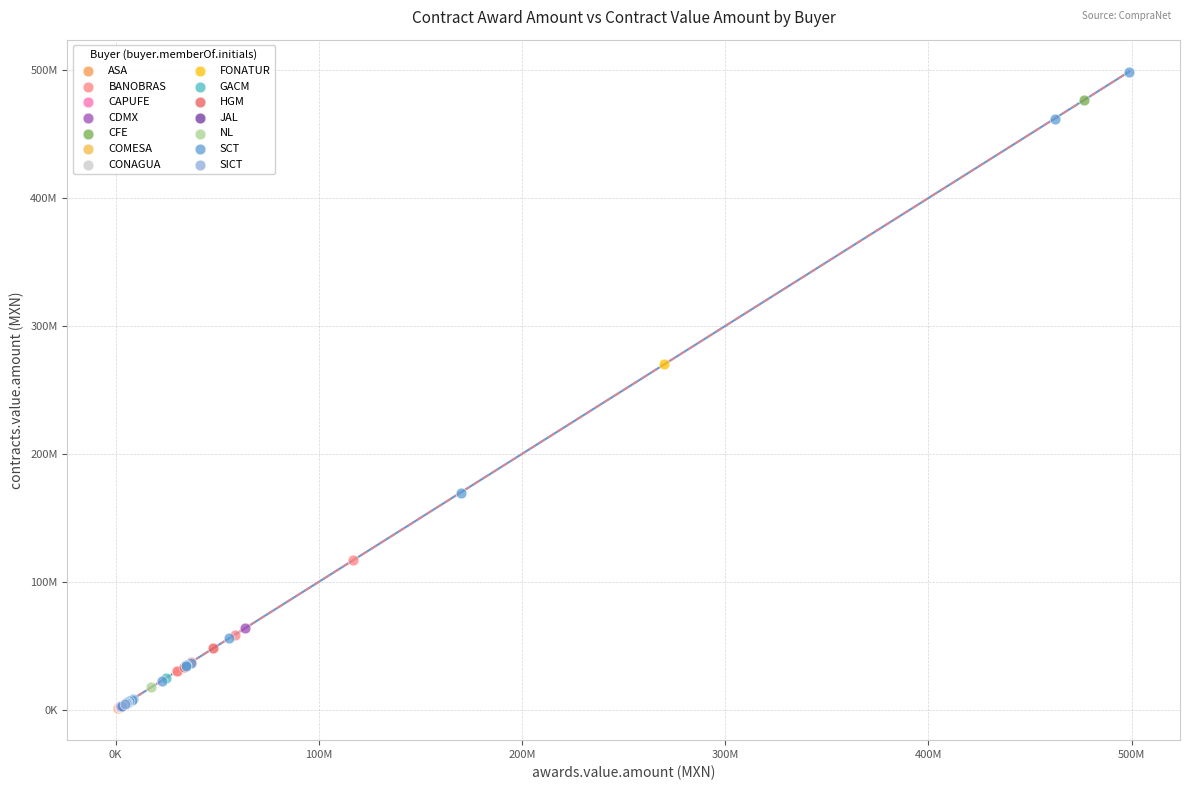

What are all the series names shown in the legend?

ASA, BANOBRAS, CAPUFE, CDMX, CFE, COMESA, CONAGUA, FONATUR, GACM, HGM, JAL, NL, SCT, SICT